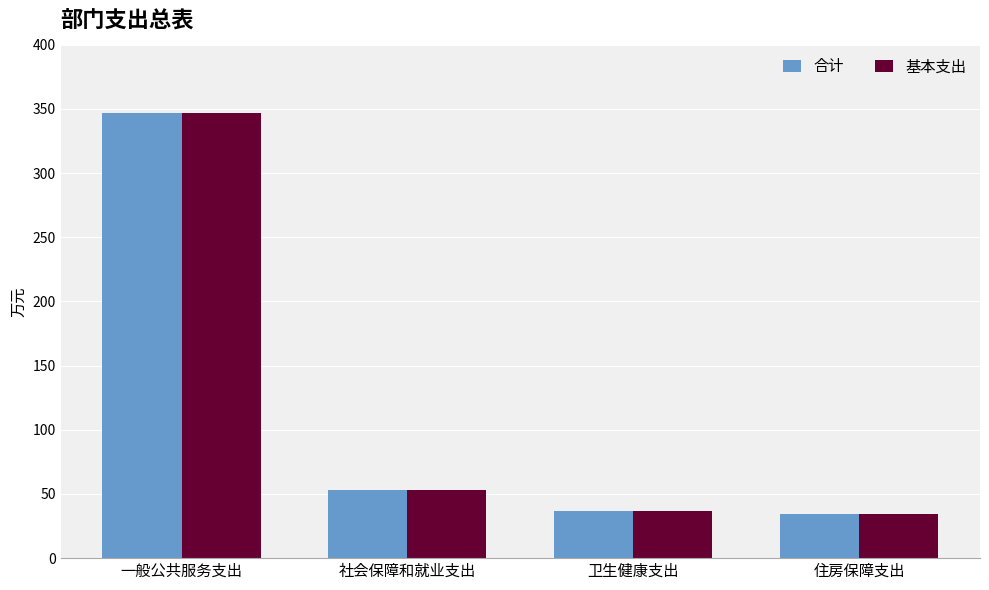

How many groups of bars are there?

4